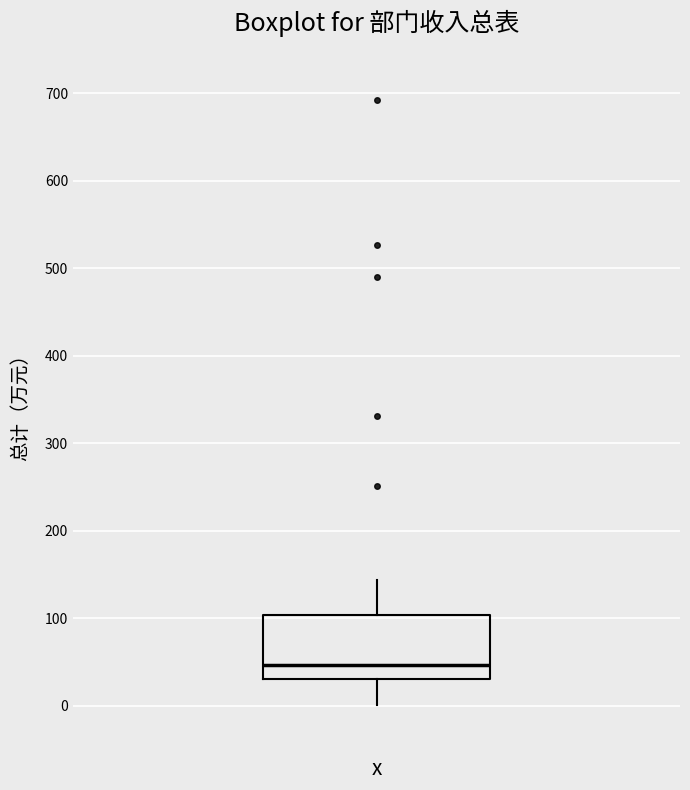

Read this box plot against the y-axis: the position of the median line, the range covered by the box, and the ends of both whiskers. The values are not printed on the chart, so give them approximately, as read against the axis.

median 50, box 30 to 100, whiskers 0 to 140